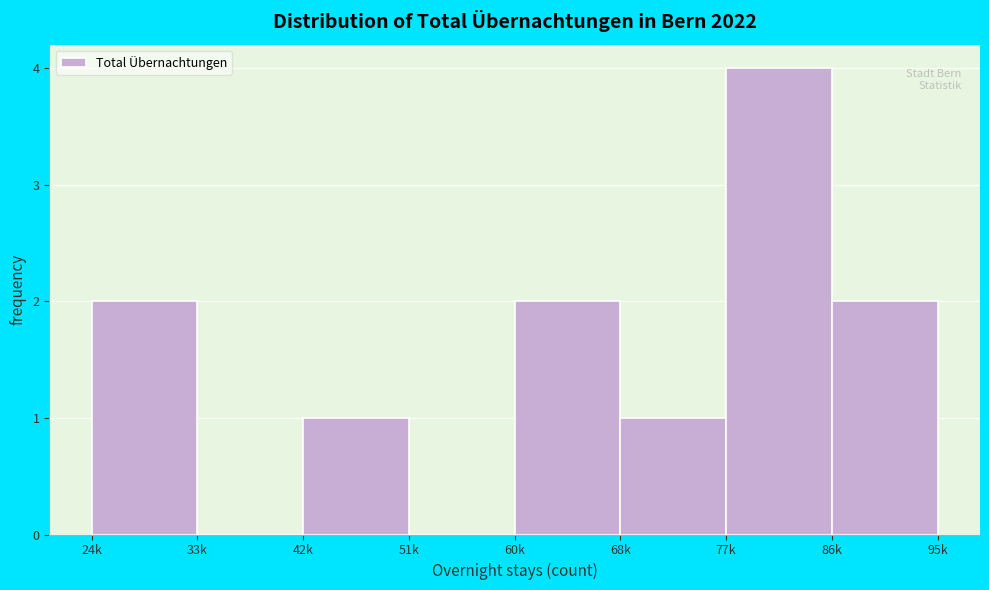

Reading left to right, transcribe all the data shown in this chart.

24k=2	33k=0	42k=1	51k=0	60k=2	68k=1	77k=4	86k=2